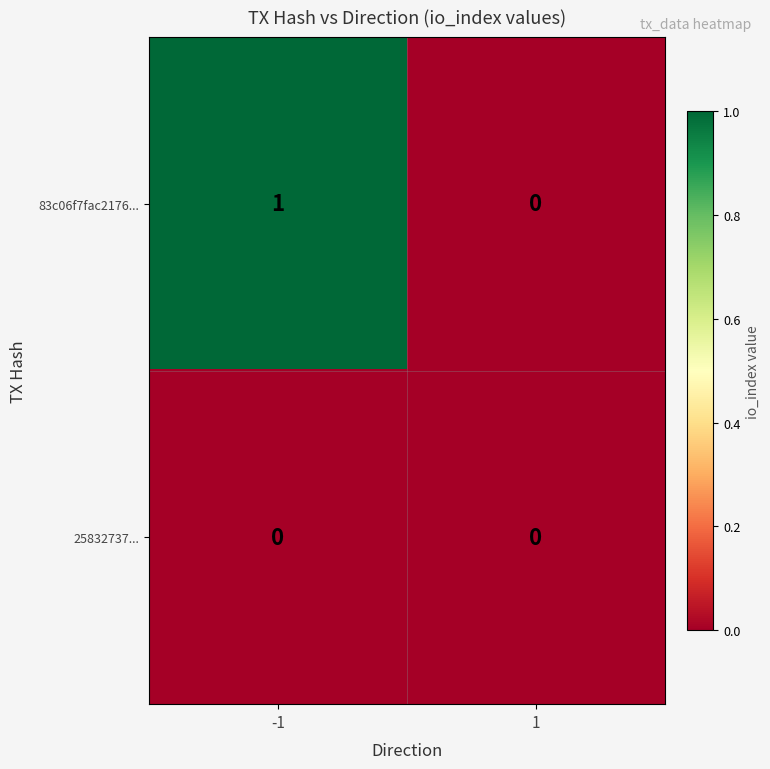

The value of 83c06f7fac2176... at 1 is 0. True or false?

True